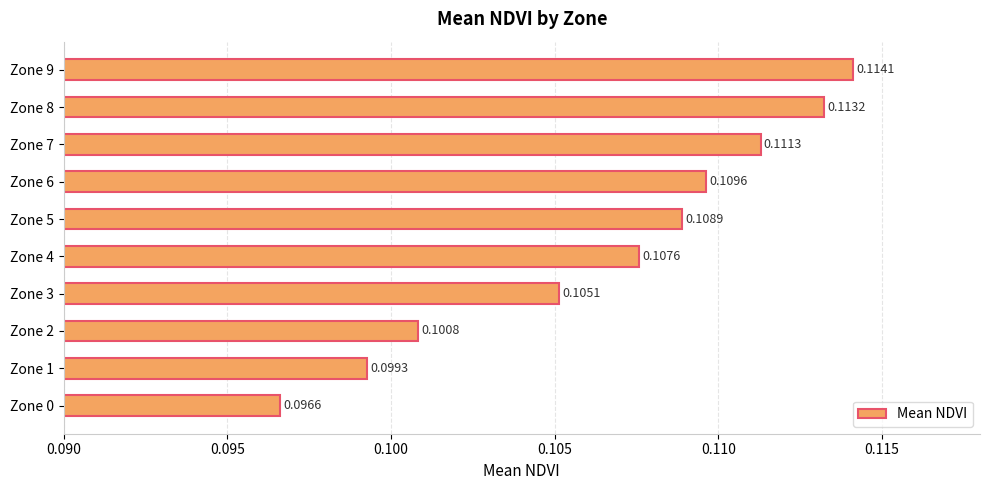

List the labels in order of value, smallest first.

Zone 0, Zone 1, Zone 2, Zone 3, Zone 4, Zone 5, Zone 6, Zone 7, Zone 8, Zone 9